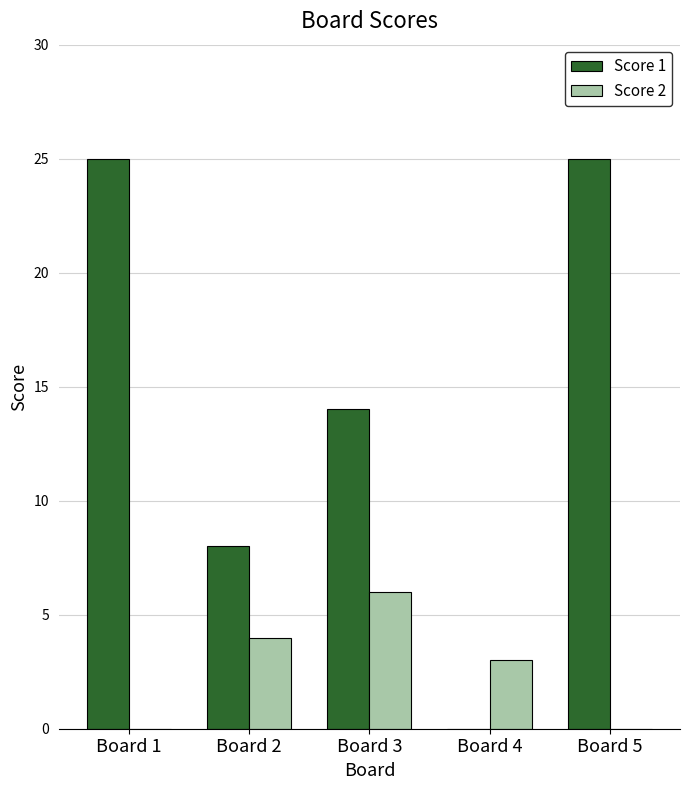

How many categories are shown in the chart?

5